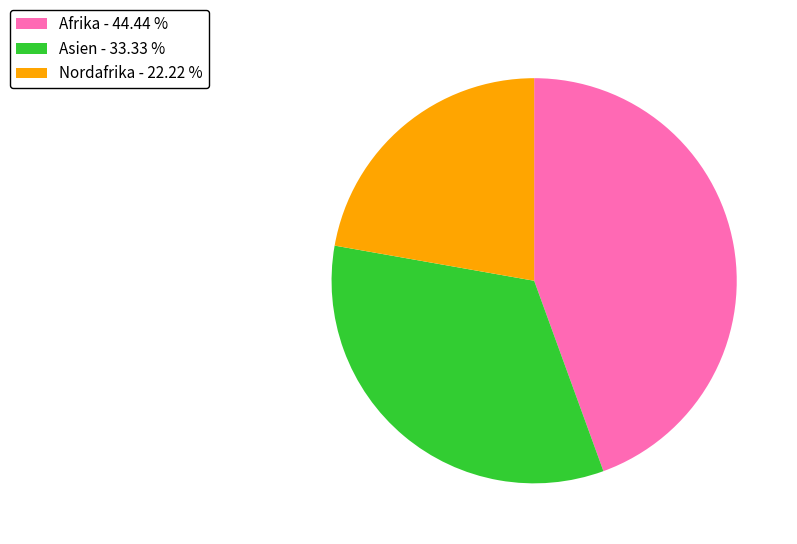

How many segments does this pie chart have?

3